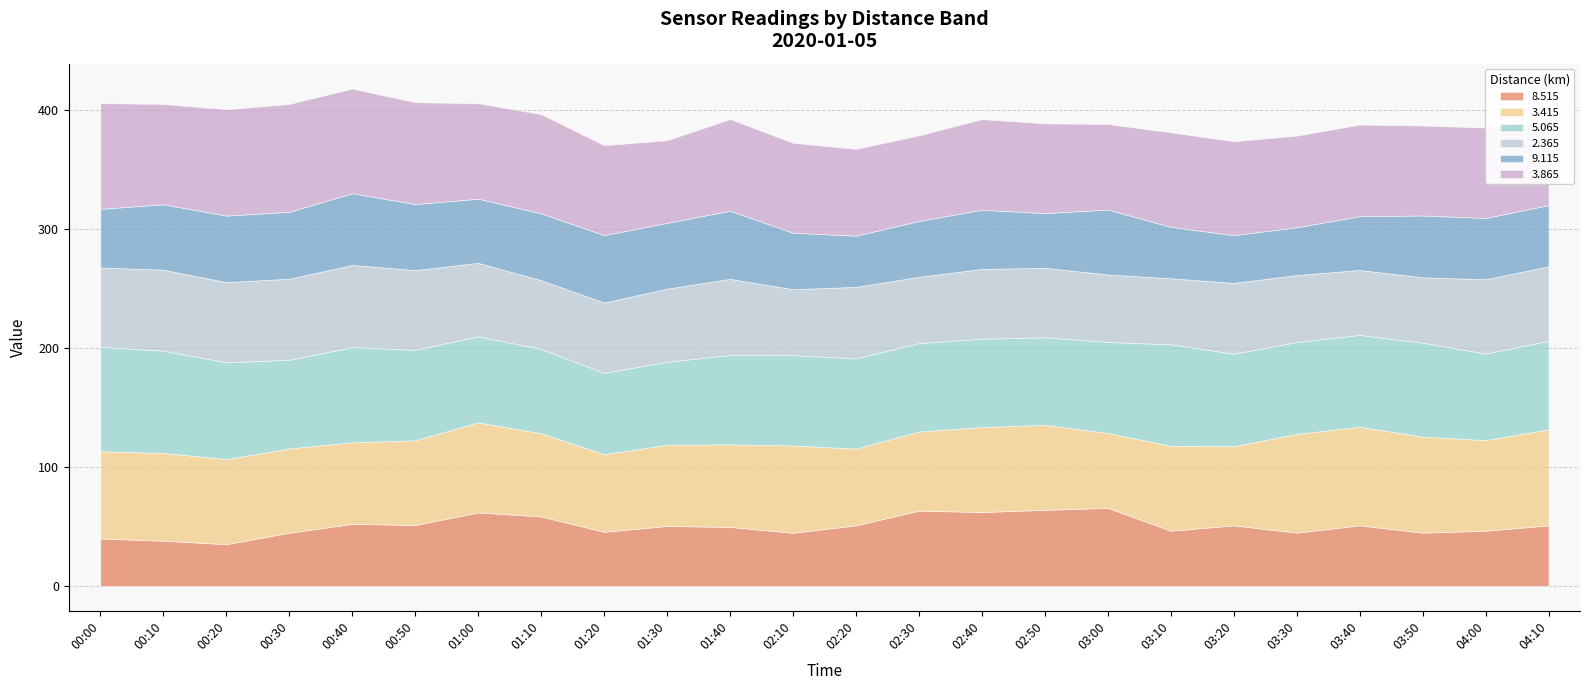

What is the label of the 6th point from the right?

03:20